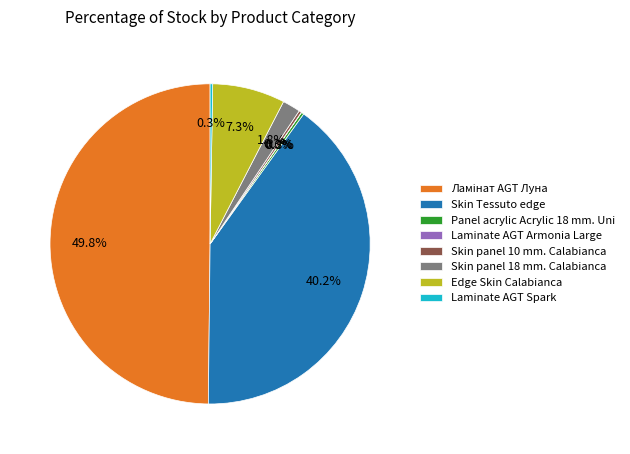

Is Edge Skin Calabianca the majority of the pie?

No